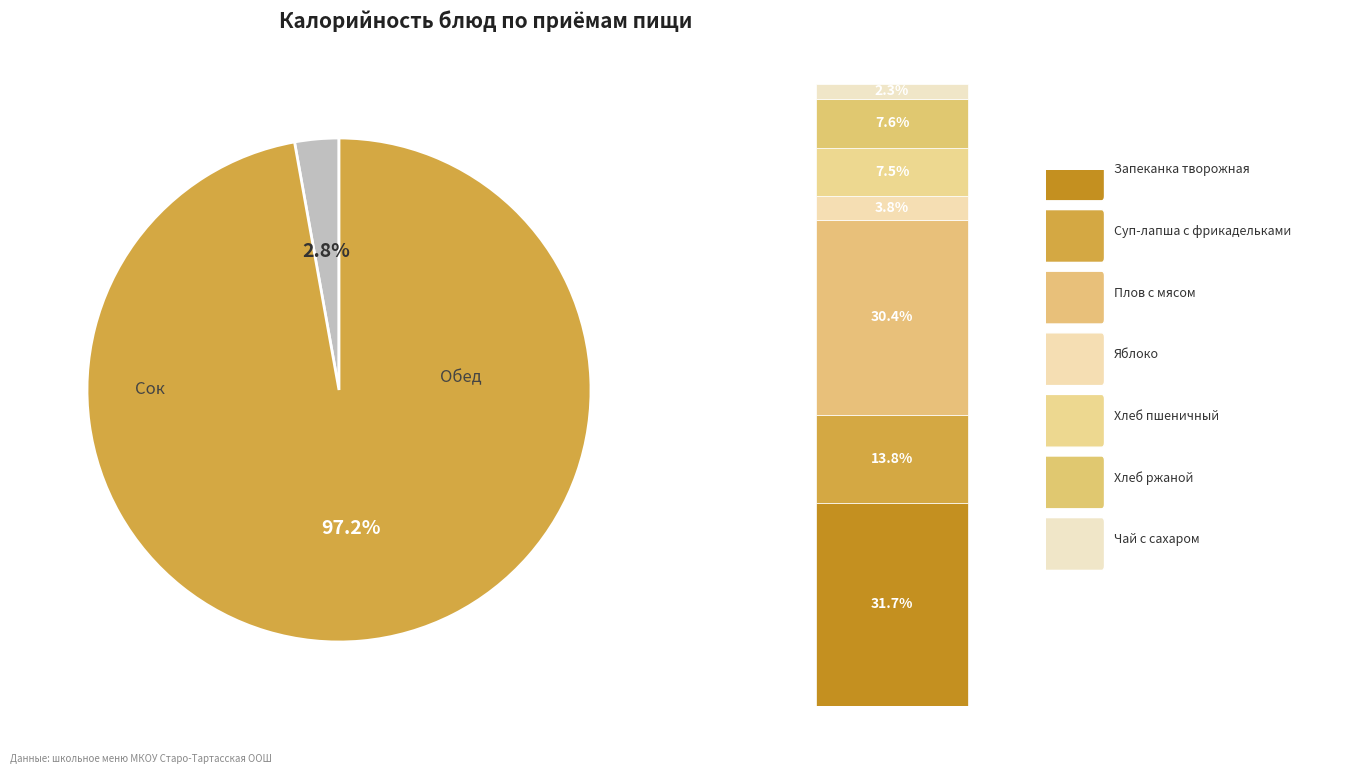

Is Суп-лапша с фрикадельками the majority of the pie?

No